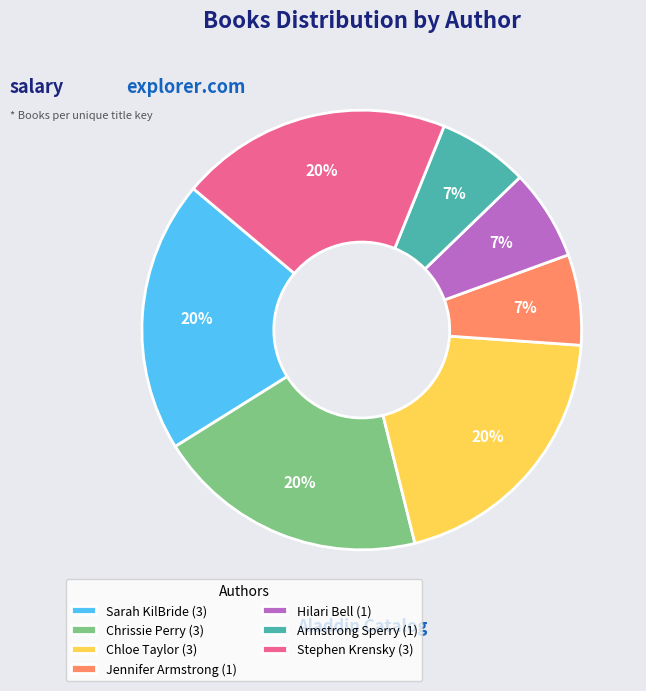

Is there a majority slice in this chart?

No